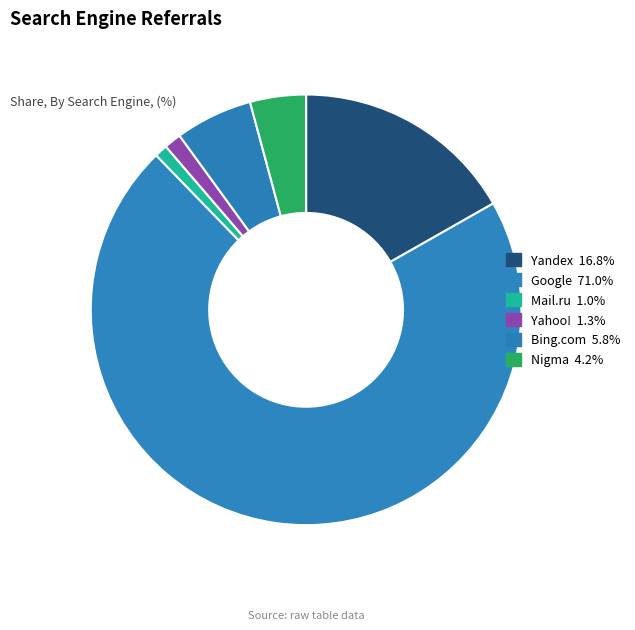

Count the number of slices in the pie.

6